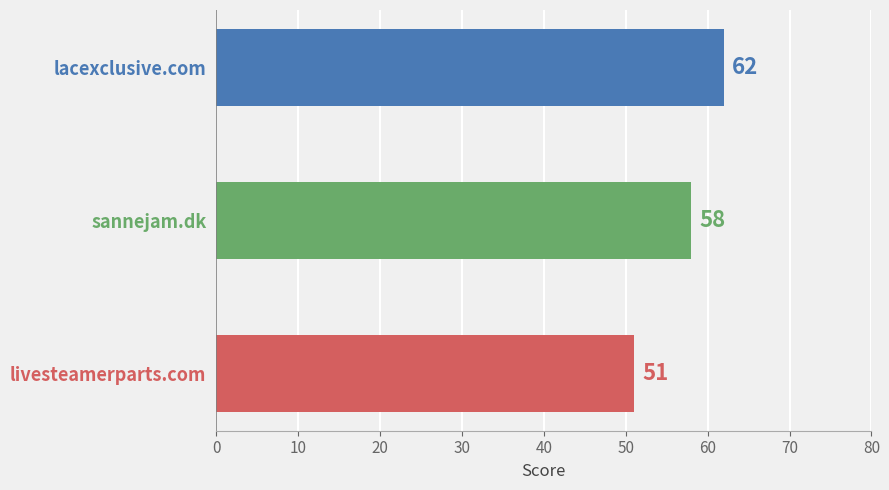

Between lacexclusive.com and sannejam.dk, which is larger?

lacexclusive.com